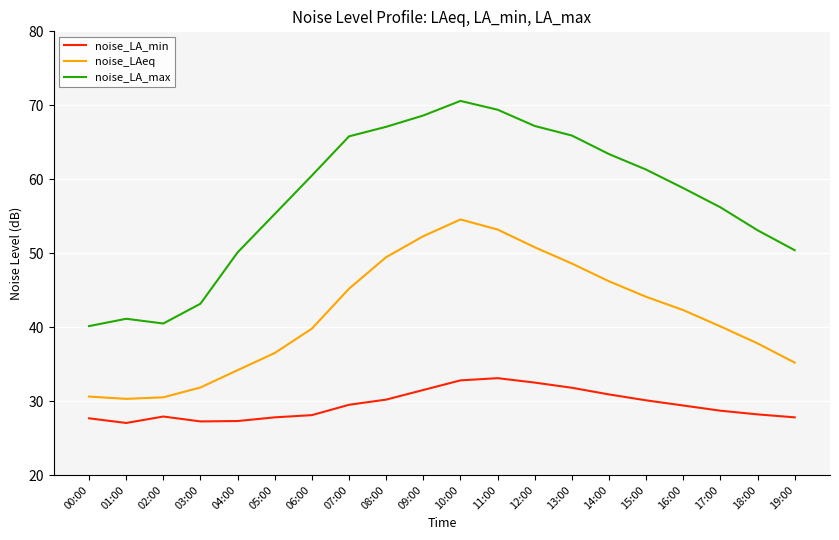

What is the greatest value displayed?

70.6